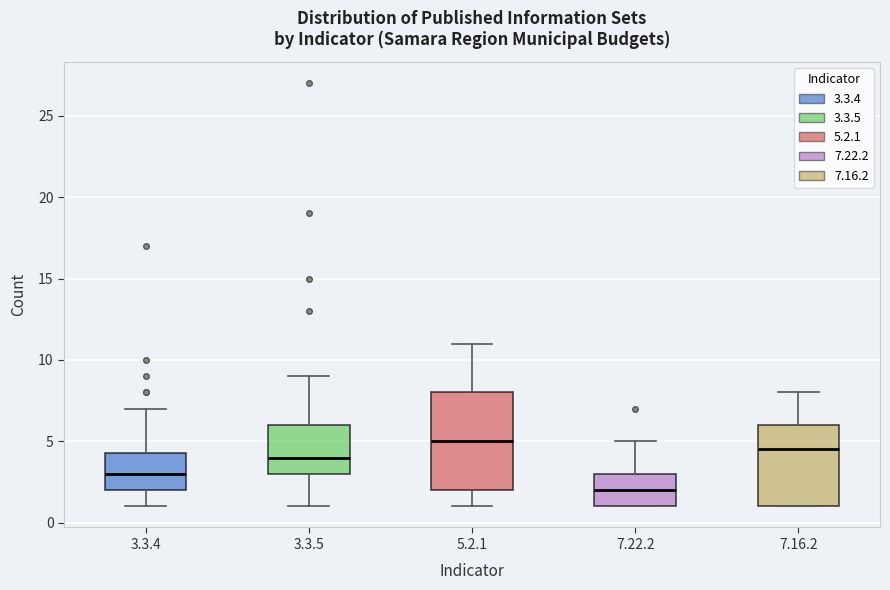

Comparing the boxes themselves (not the whiskers), which one is the tallest?

5.2.1